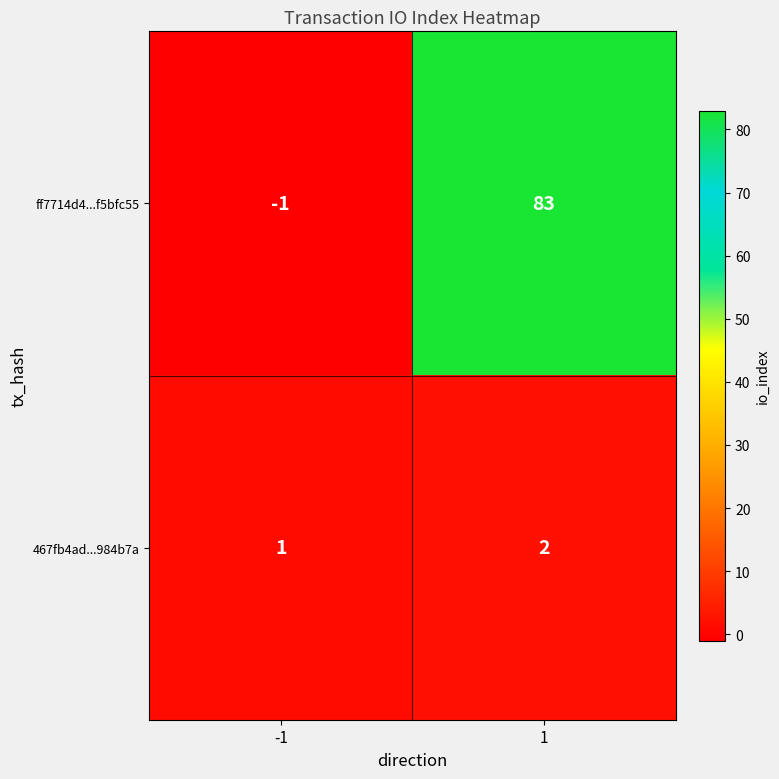

What is the spread (max minus min) of values at 1?

81